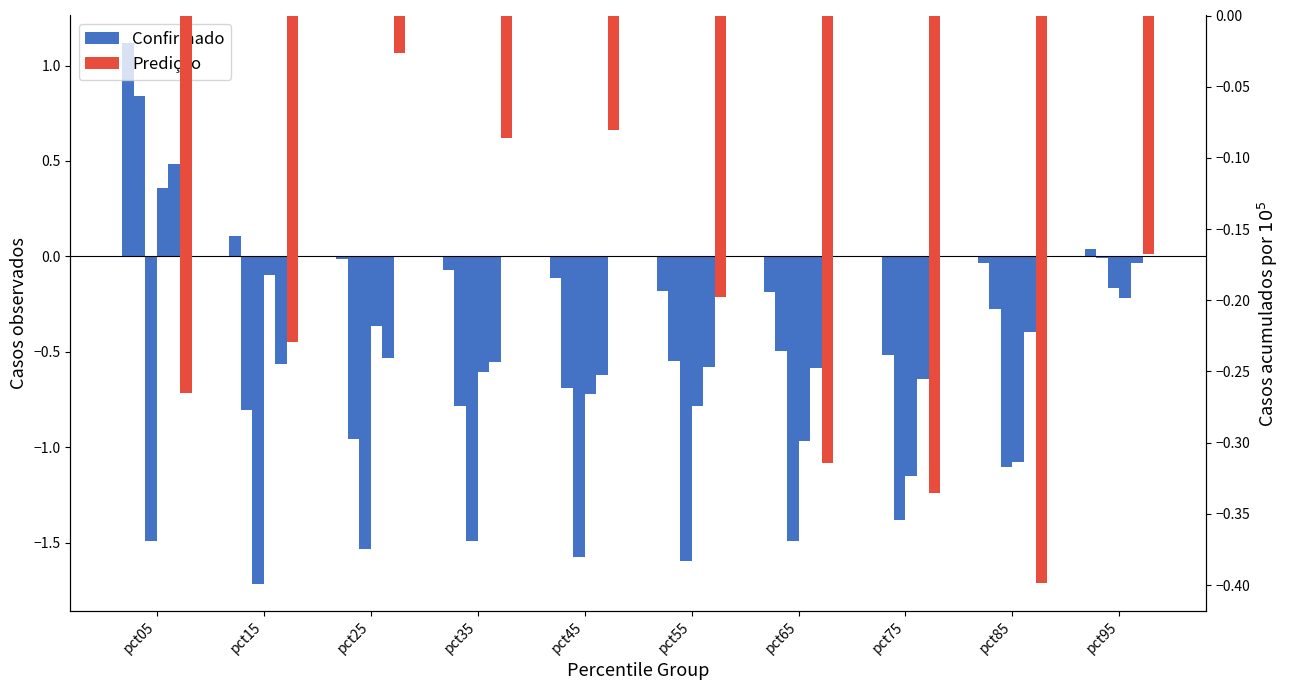

At which label is Predição closest to 0?

pct25